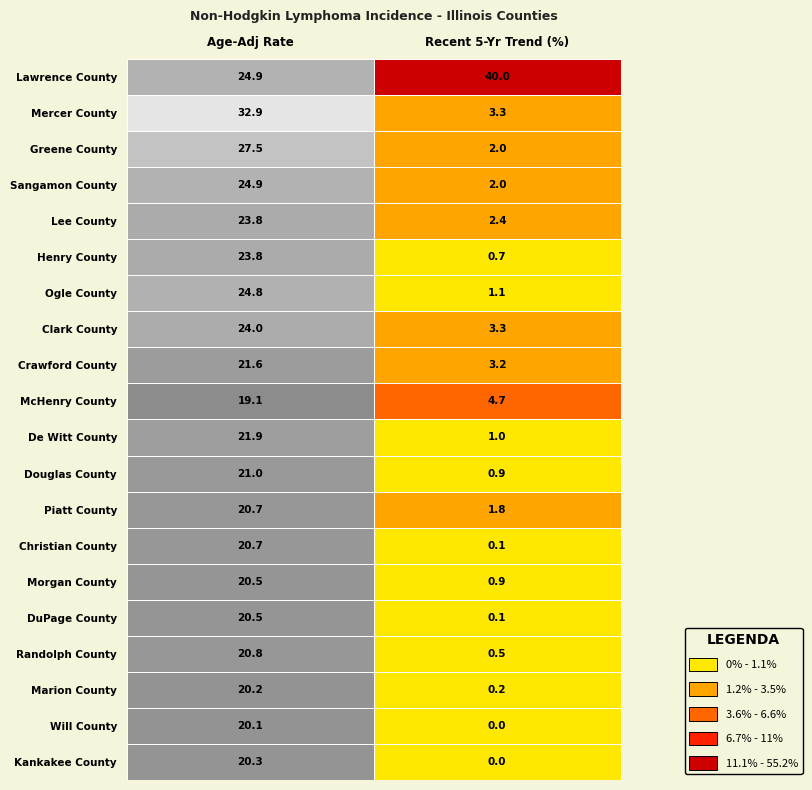

Which series changed the most between 0 and 1?

Mercer County